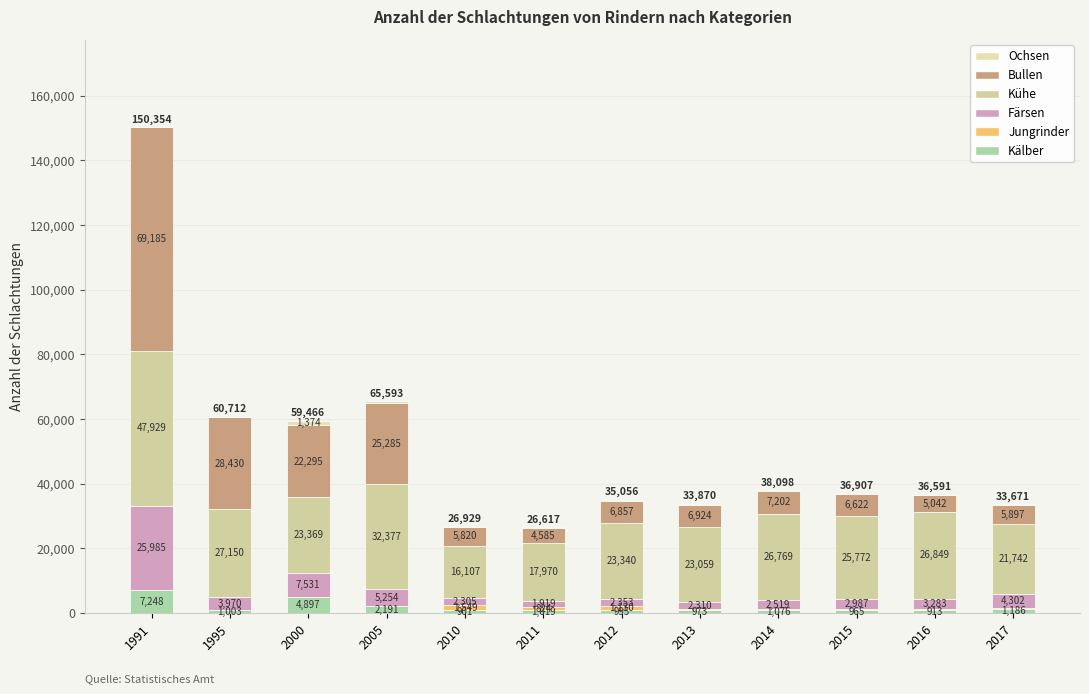

Rank the series at 2014 from lowest to highest value.

Ochsen, Jungrinder, Kälber, Färsen, Bullen, Kühe